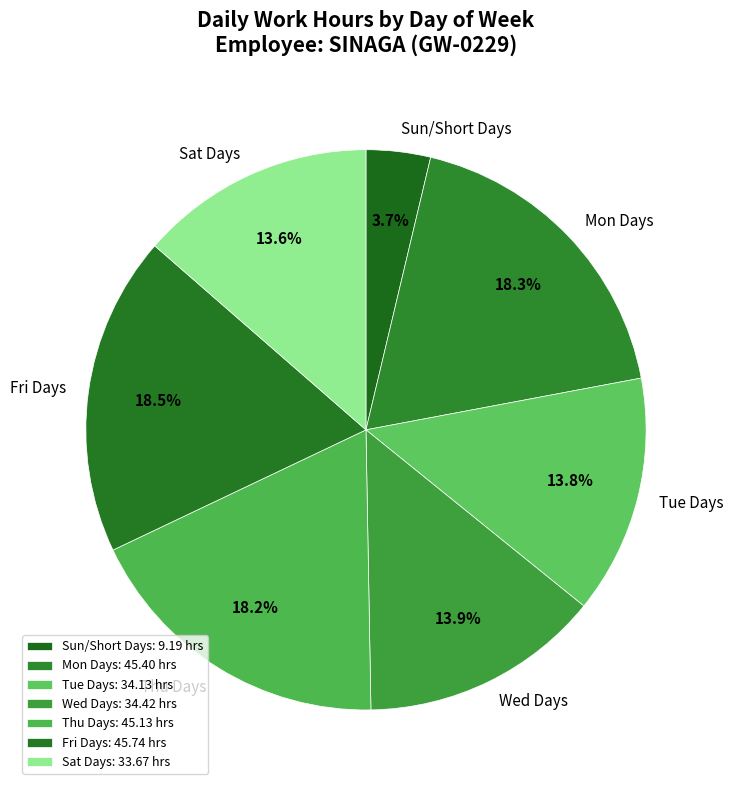

Is there any slice that represents more than half of the pie?

No